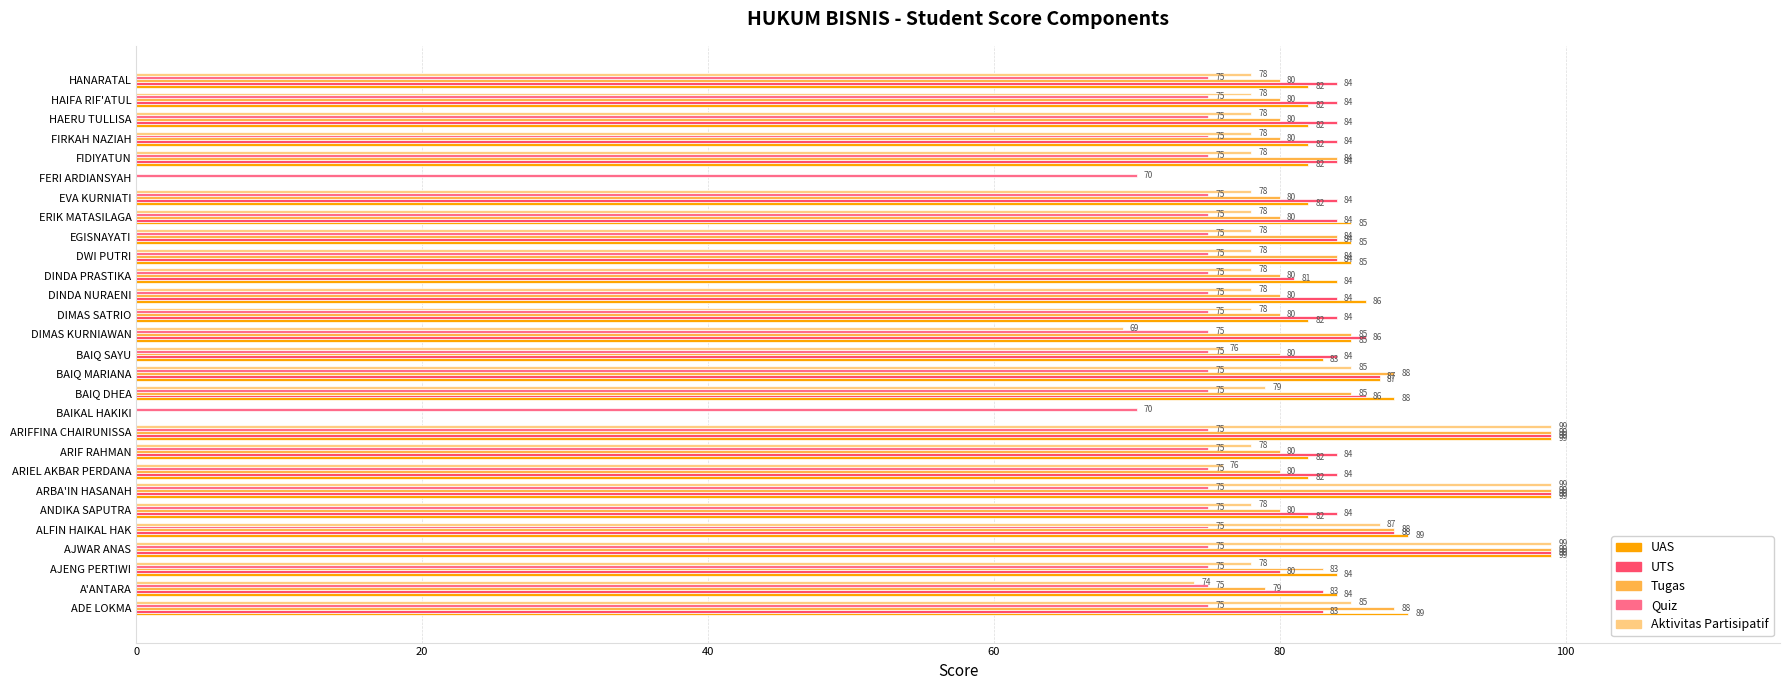

The value of UAS at ARIEL AKBAR PERDANA is 82. True or false?

True